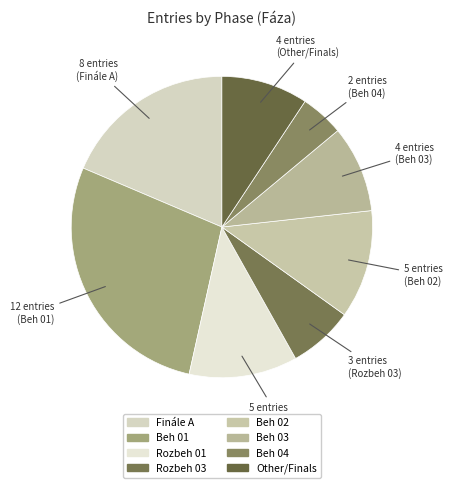

What is the ratio of the value at Finále A to the value at Beh 03?

2.0